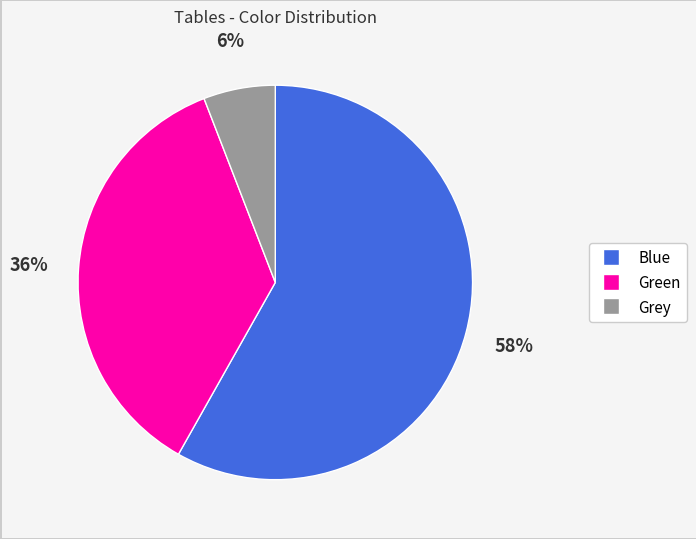

How many slices are in this pie chart?

3